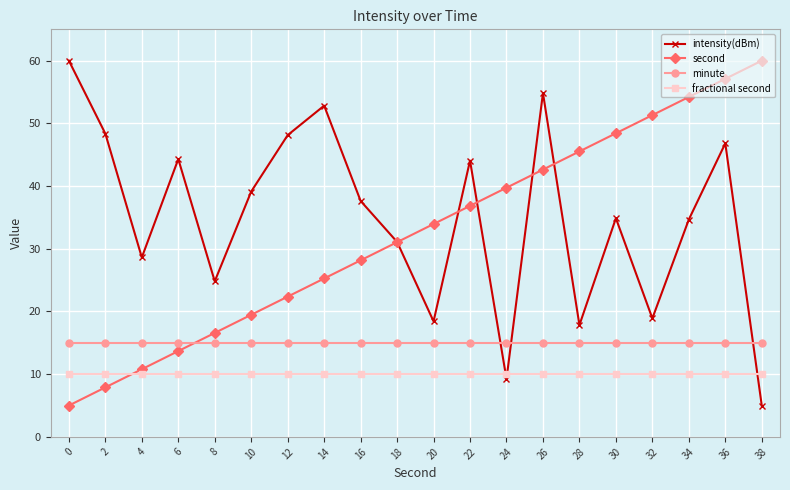

How many intersections are there between second and intensity(dBm)?

5